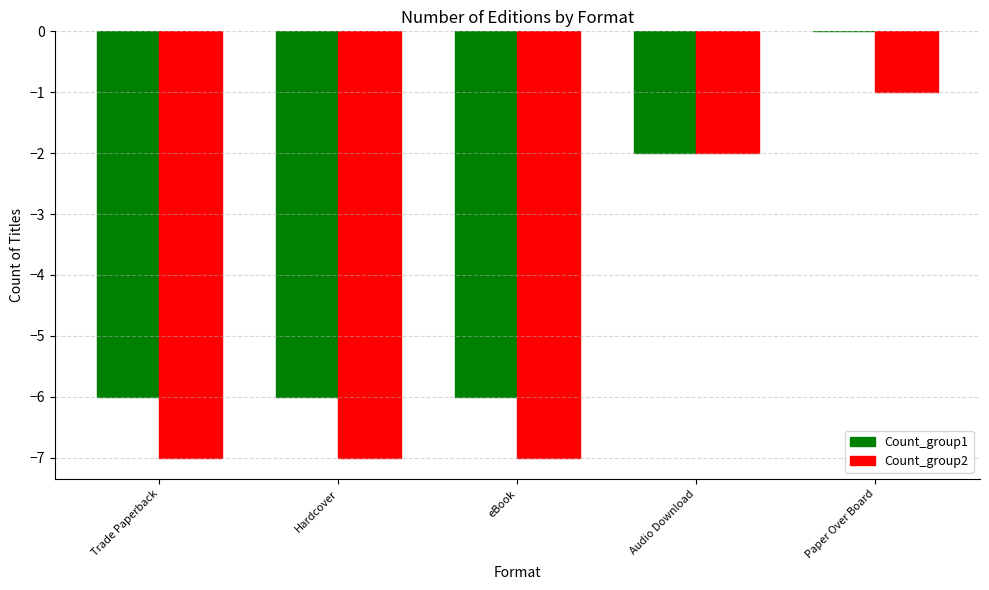

What is the approximate value of Count_group1 at Trade Paperback?

-6